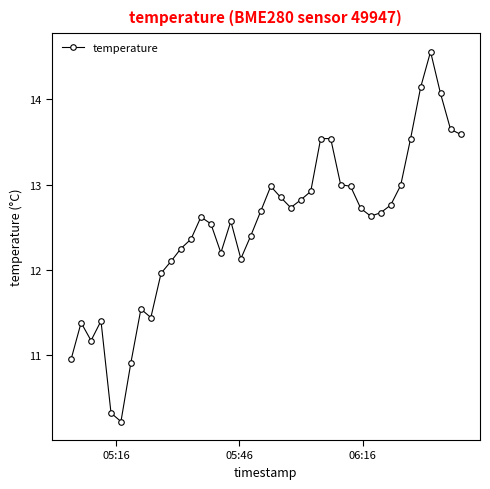

What is the minimum value shown in the chart?

10.2